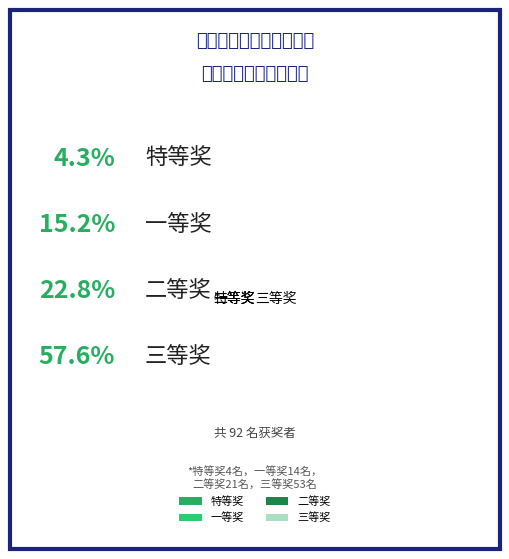

True or false: 一等奖 accounts for 30% of the total.

False